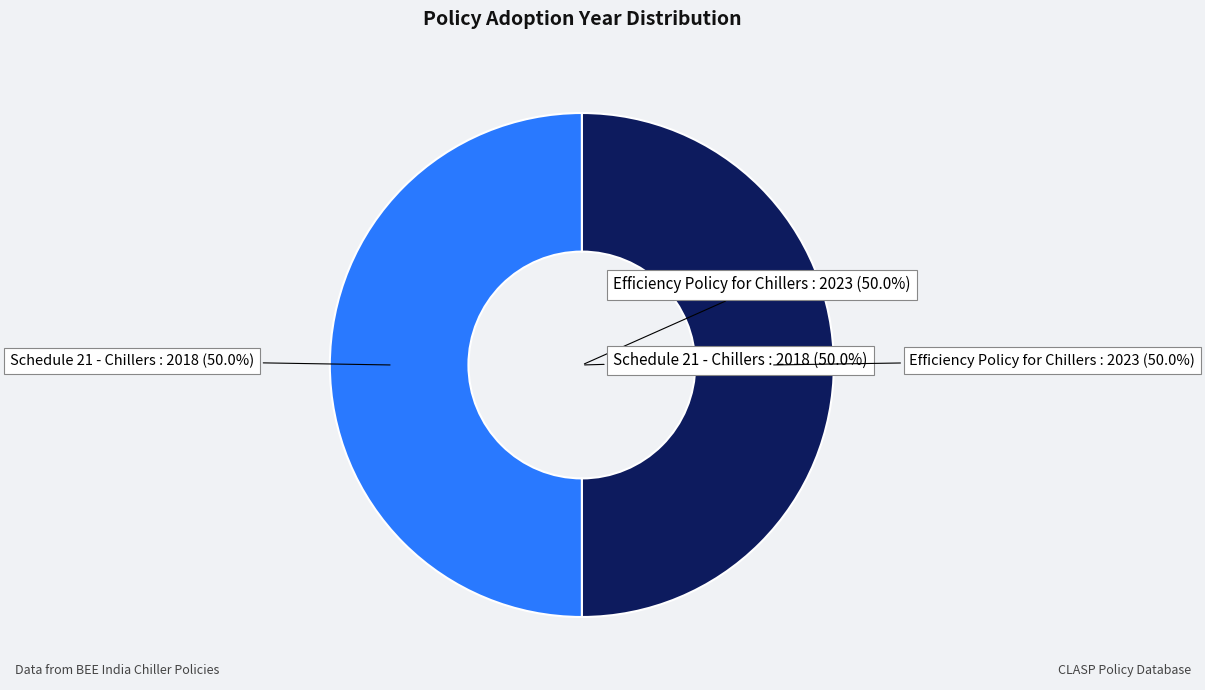

Between Schedule 21 - Chillers and Efficiency Policy for Chillers, which is larger?

Efficiency Policy for Chillers